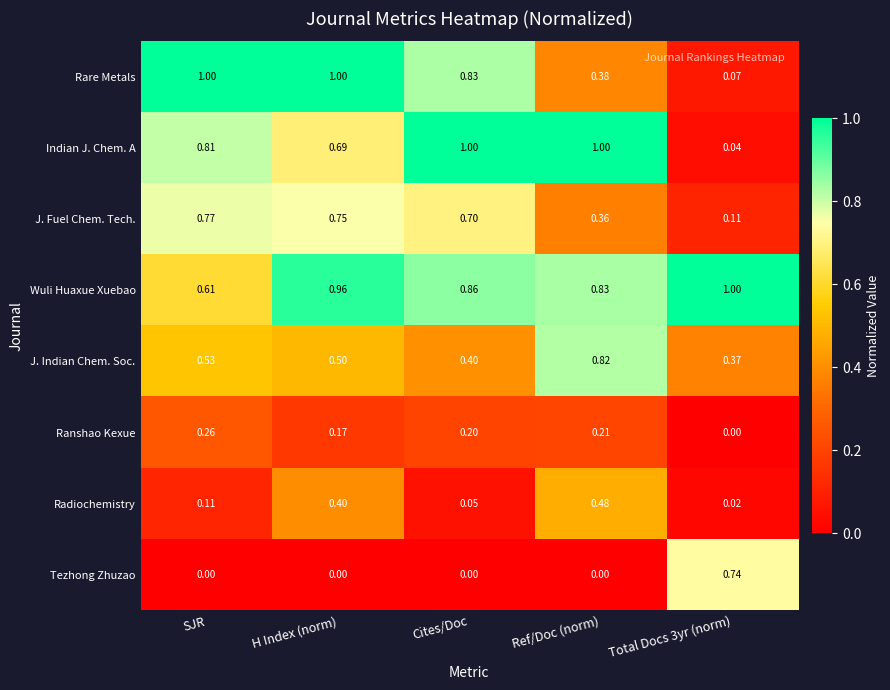

Which series has the largest total across all categories?

Wuli Huaxue Xuebao